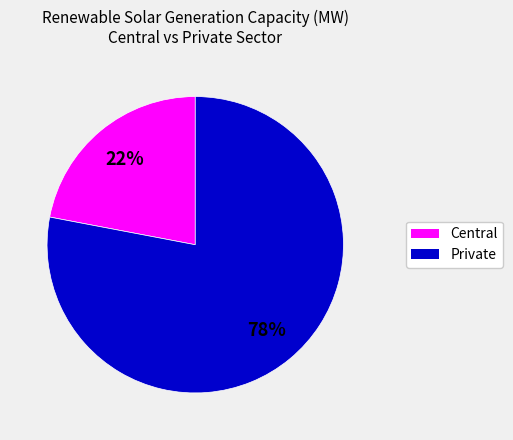

To the nearest percent, what is the average slice percentage?

50%